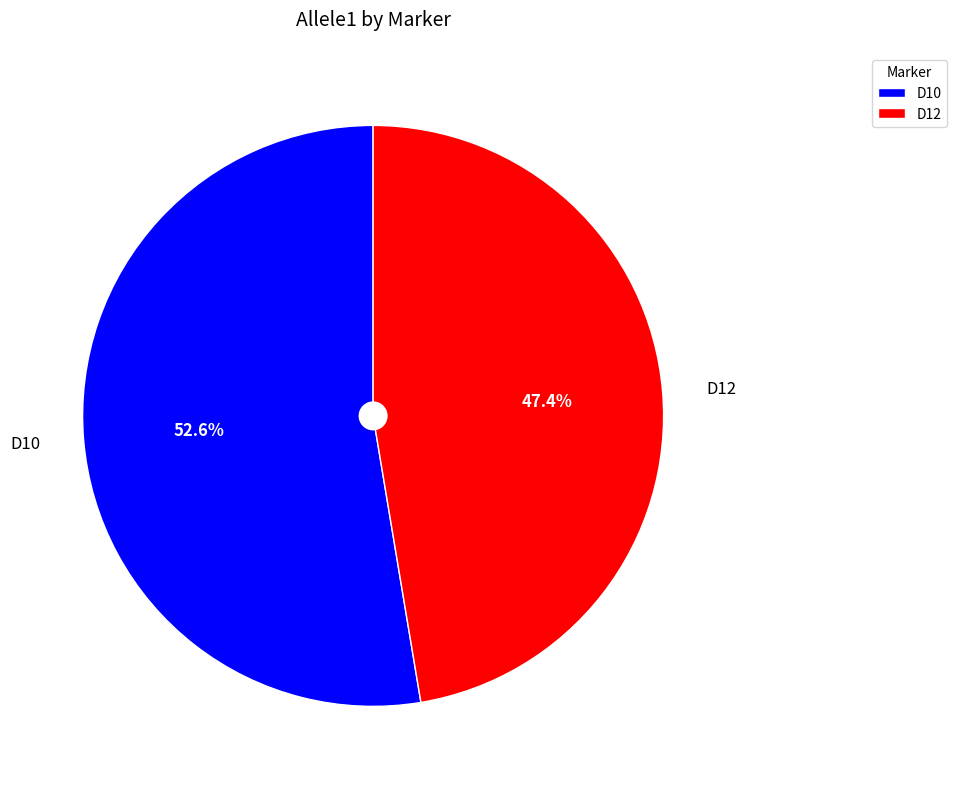

Between D10 and D12, which is larger?

D10